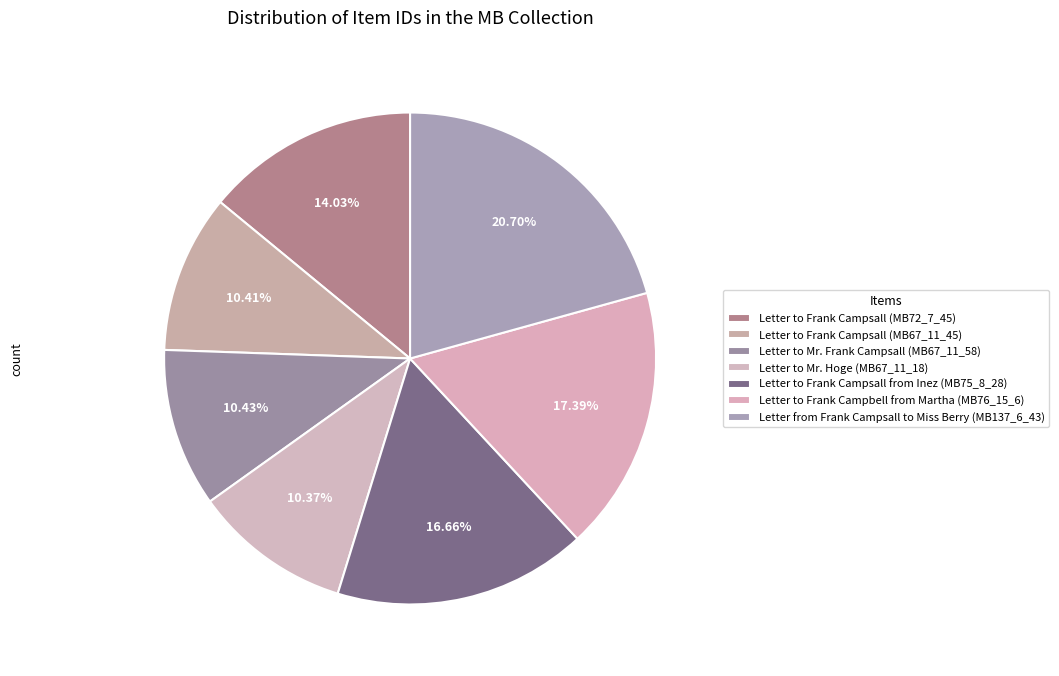

To the nearest percent, what percentage of the pie is Letter from Frank Campsall to Miss Berry (MB137_6_43)?

21%